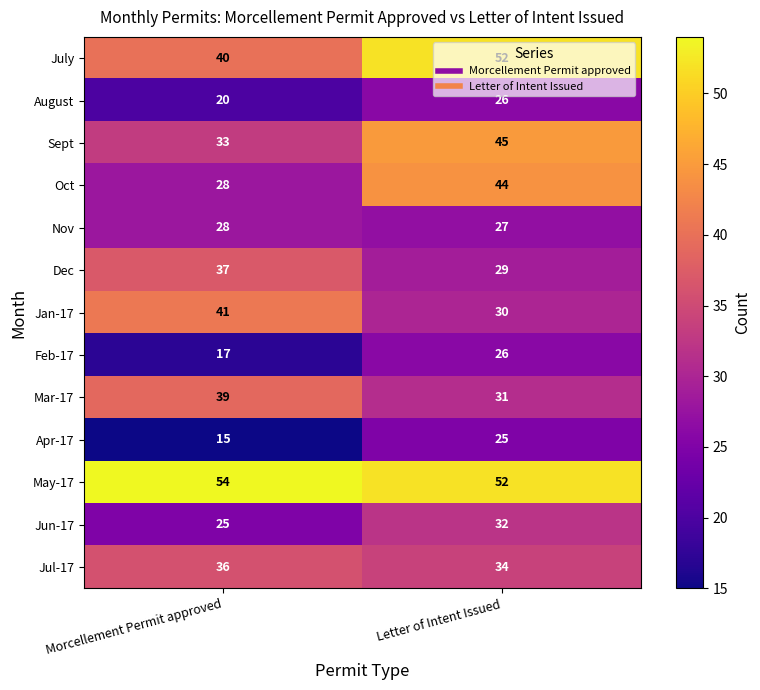

Which series changed the most between Morcellement Permit approved and Letter of Intent Issued?

Oct